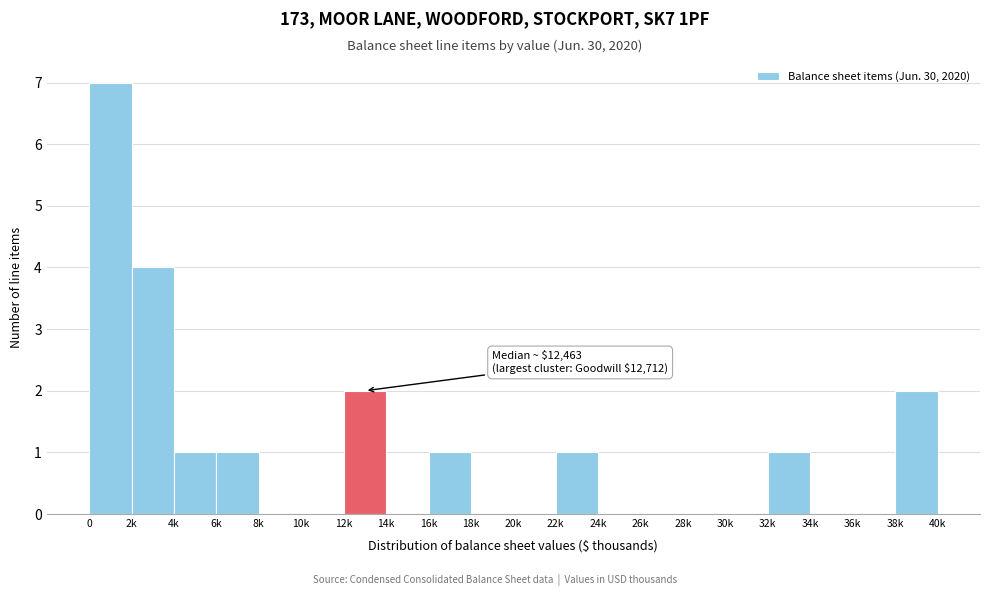

Reading right to left, list all the values displayed in this chart.

38k=2	36k=0	34k=0	32k=1	30k=0	28k=0	26k=0	24k=0	22k=1	20k=0	18k=0	16k=1	14k=0	12k=2	10k=0	8k=0	6k=1	4k=1	2k=4	0=7